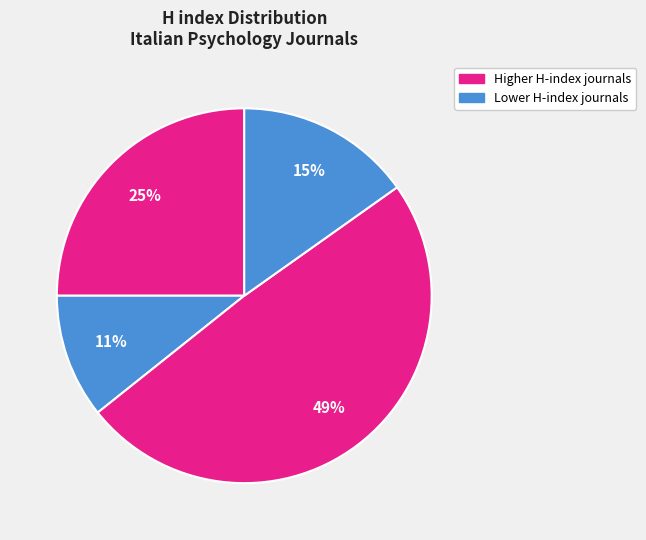

Count the number of slices in the pie.

4